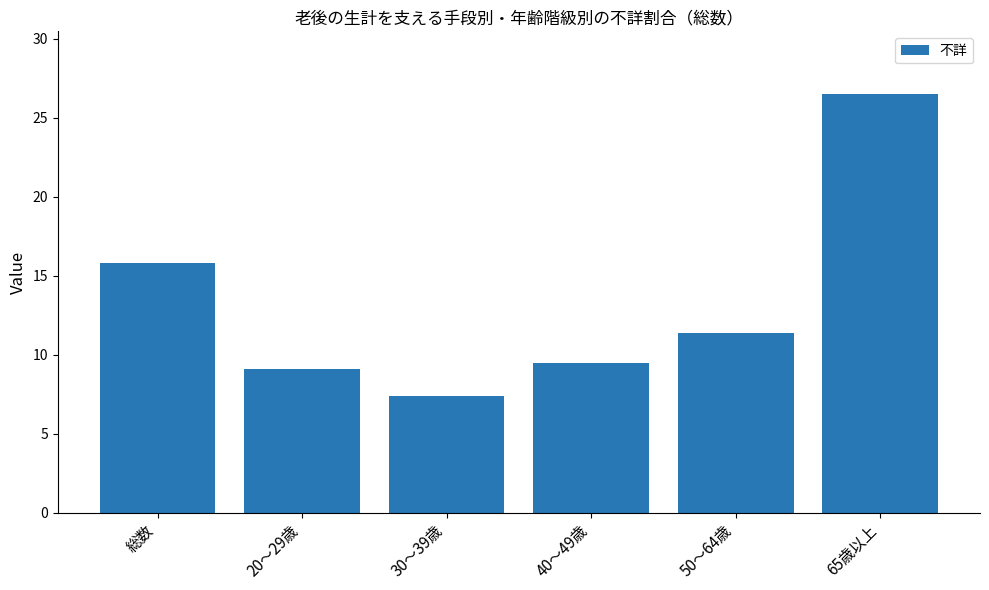

How many series are shown in this chart?

1